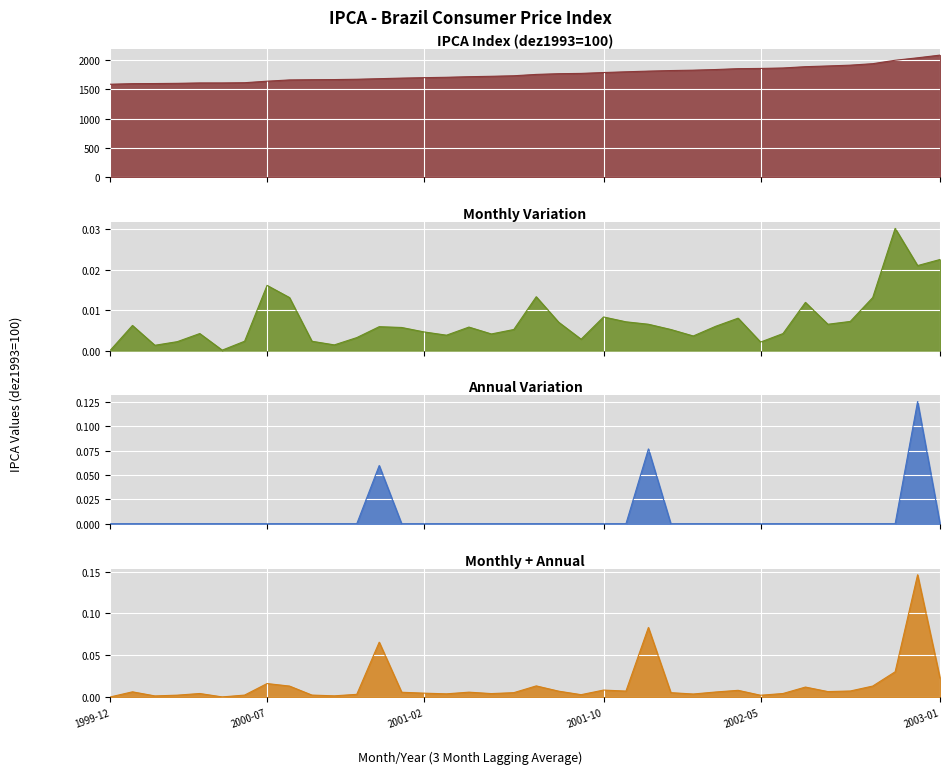

True or false: annual_var has a value of -0.1 at 2002-11.

False